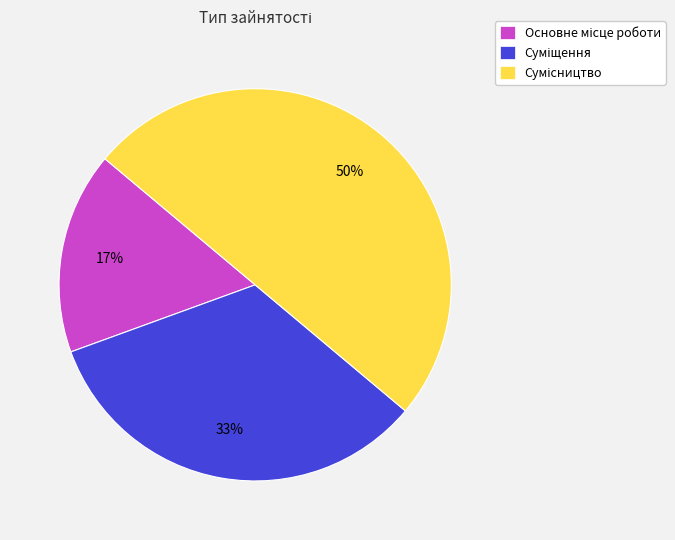

How many slices are in this pie chart?

3